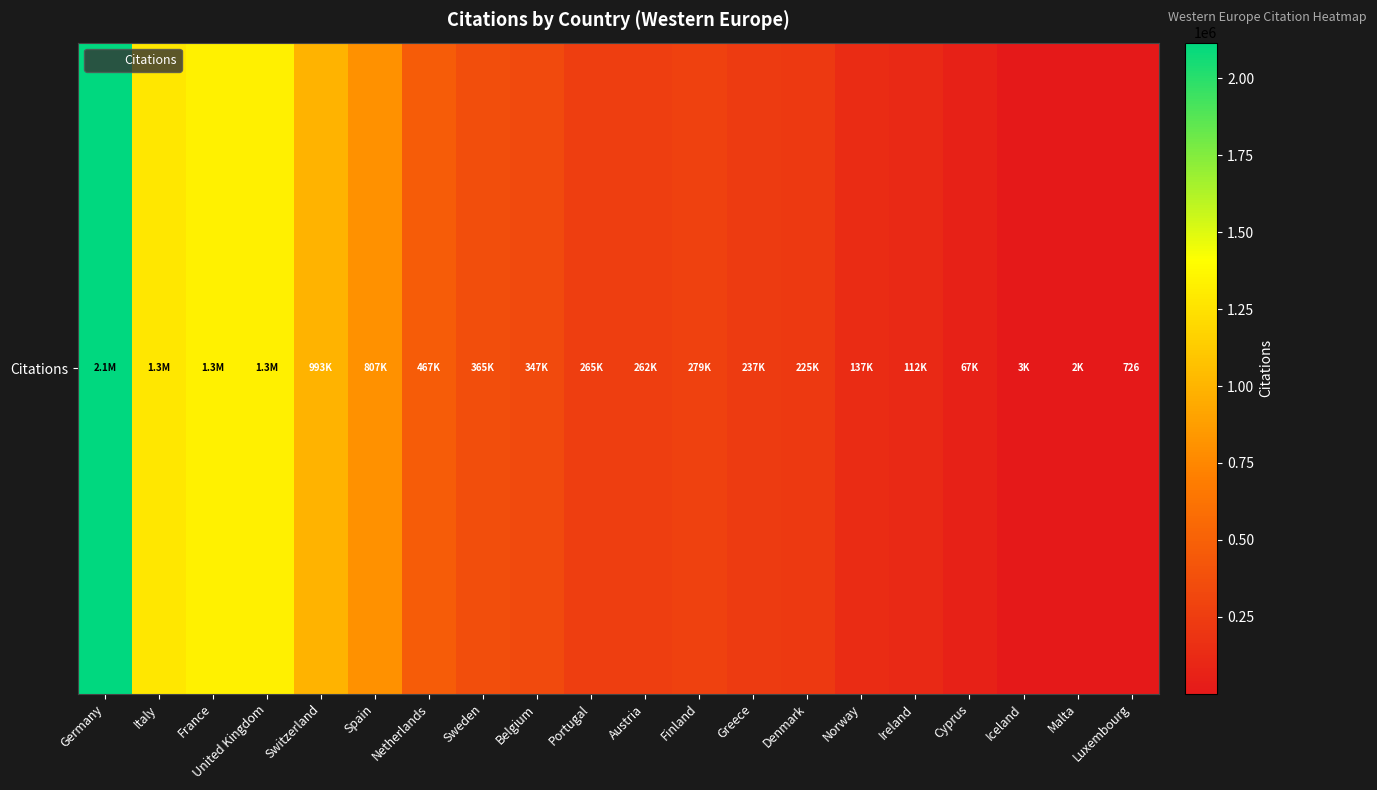

The chart shows a value of 992986 at Switzerland. True or false?

True